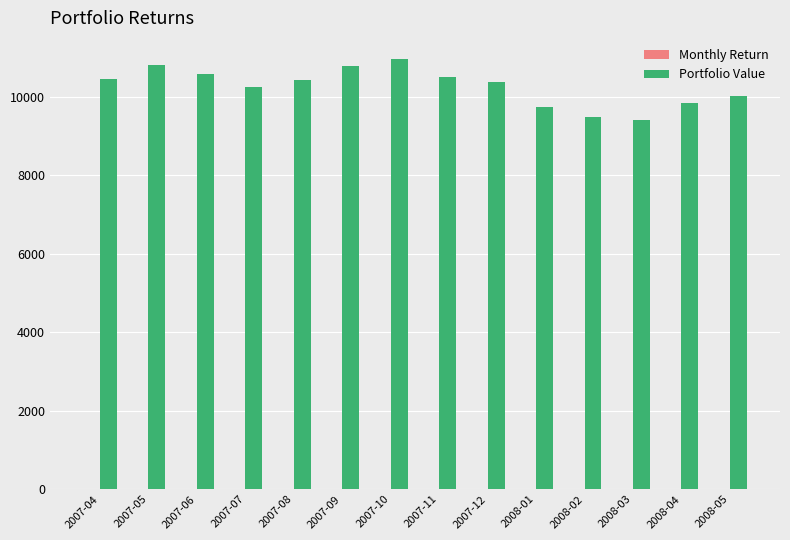

What is the sum of all Portfolio Value values?

143525.4